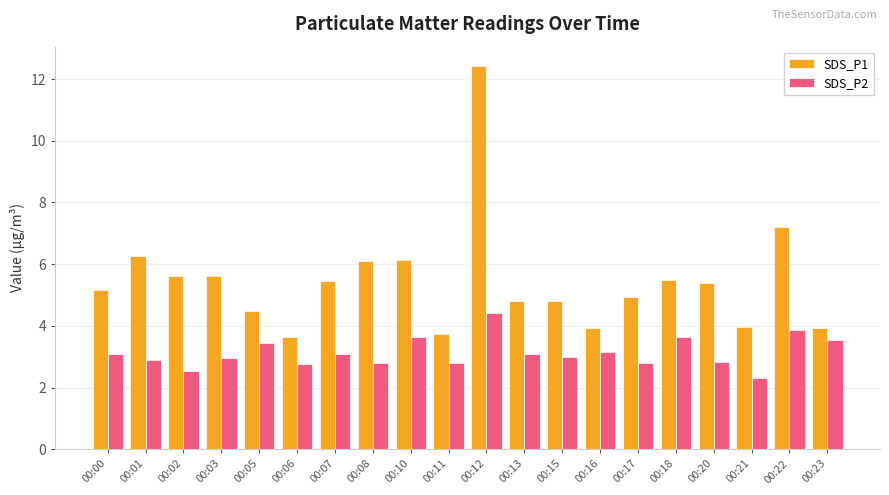

How many series are shown in this chart?

2